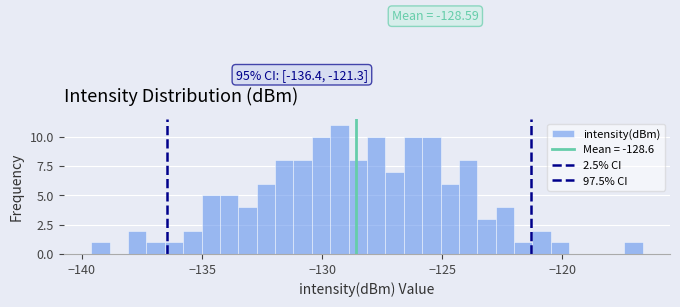

Read against the x-axis, roughly where is the centre of the tallest bar?

-129.5